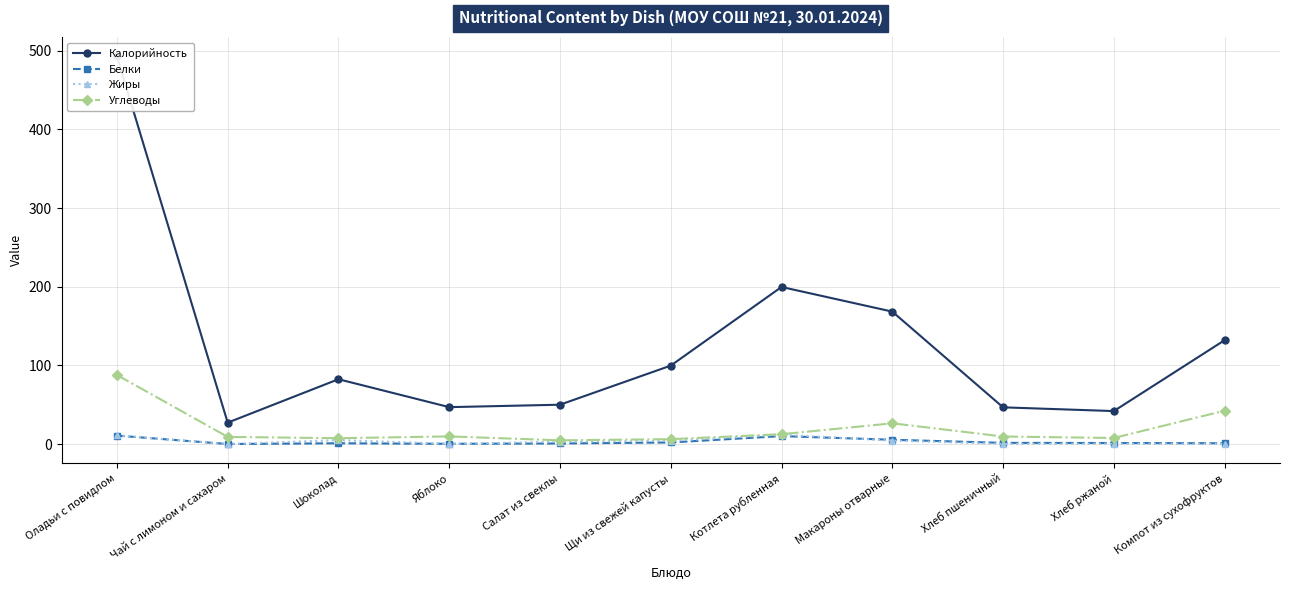

What is the total value across all series at Хлеб ржаной?

51.7